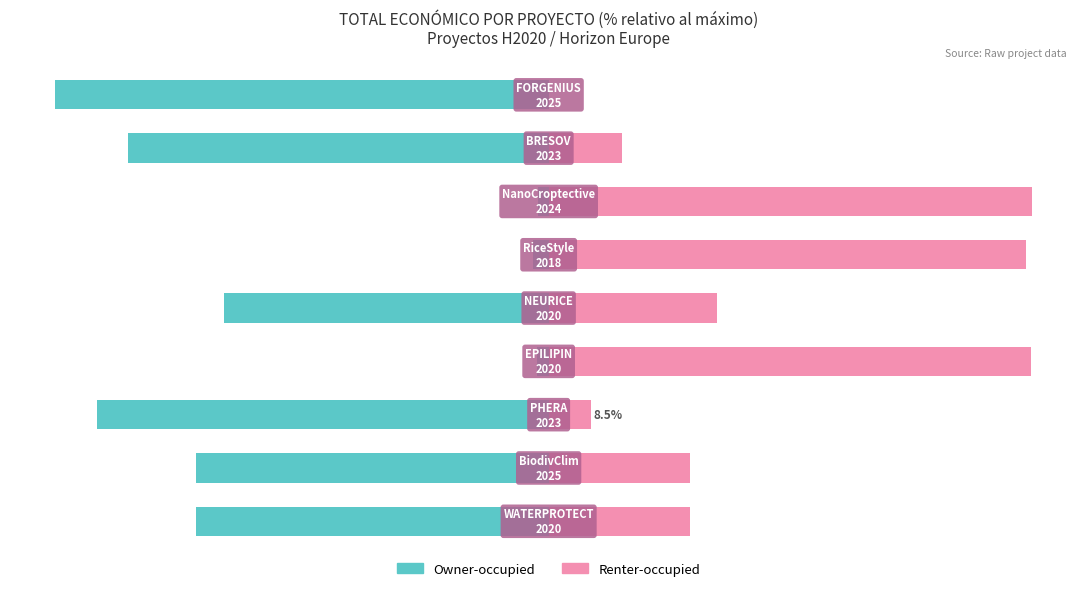

List the series in order of their overall mean, lowest first.

Owner-occupied, Renter-occupied